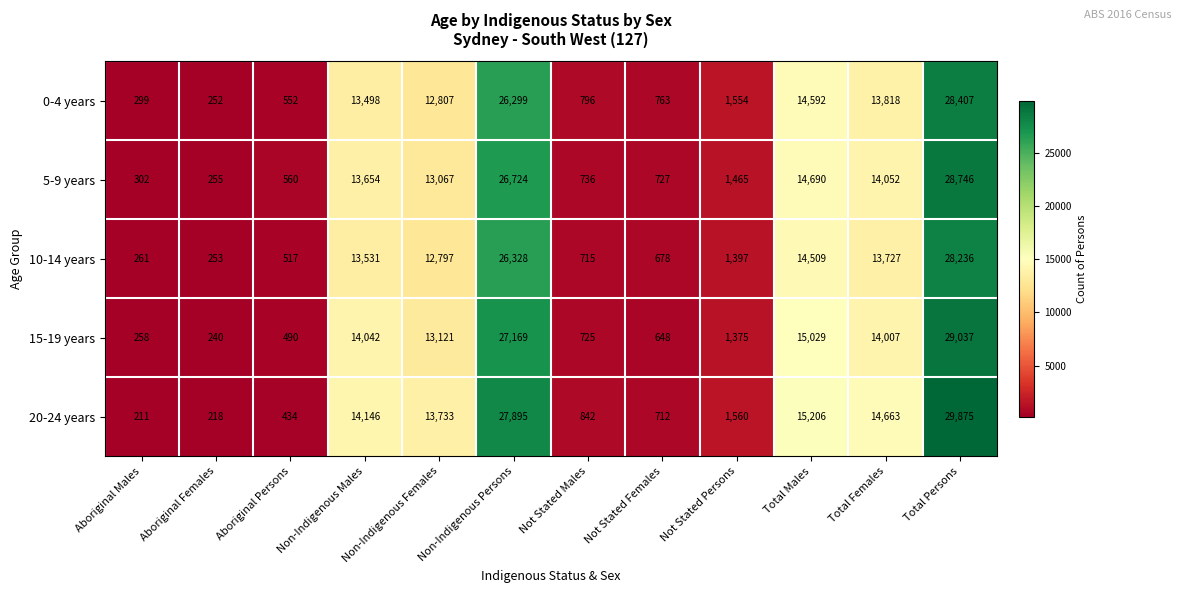

List the series in order of their peak value, highest first.

20-24 years, 15-19 years, 5-9 years, 0-4 years, 10-14 years